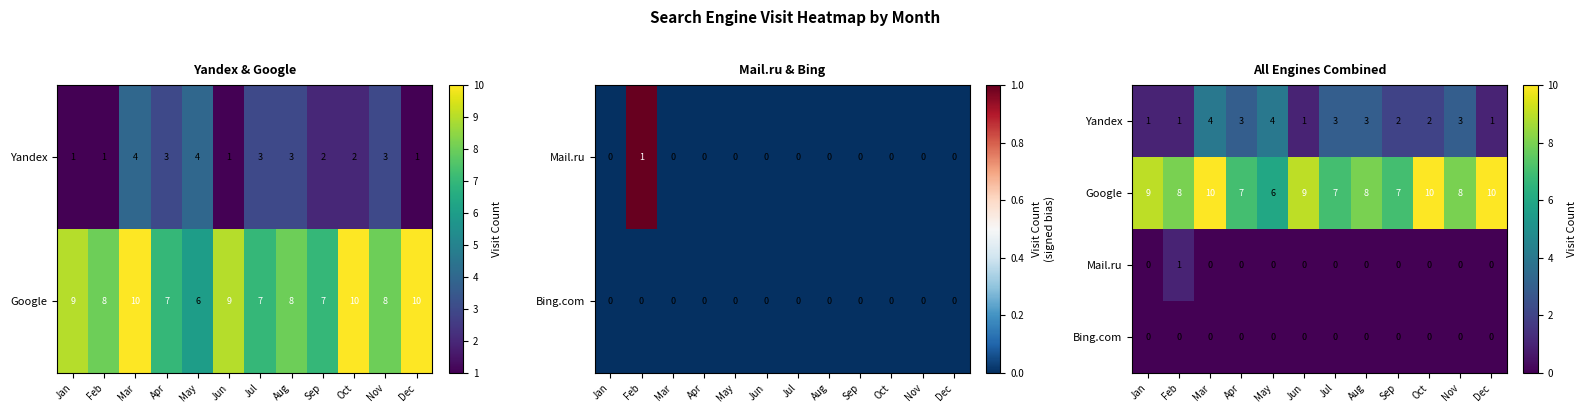

True or false: Google has a value of 14 at Mar.

False